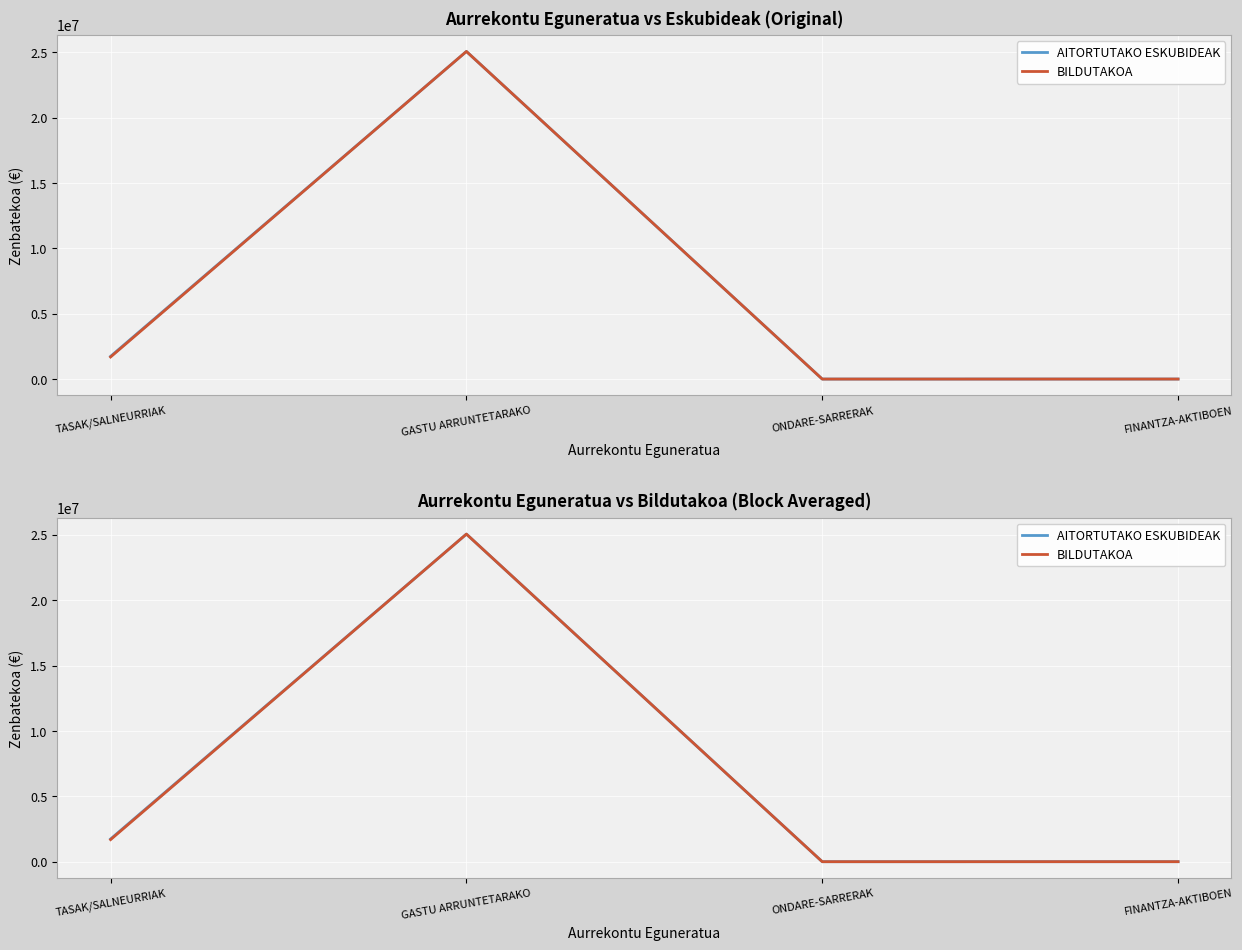

What is the label of the 4th point from the left?

FINANTZA-AKTIBOEN